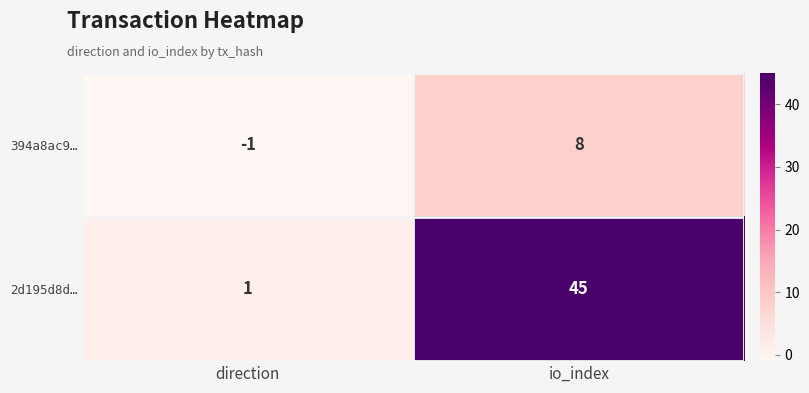

Which series changed the most between direction and io_index?

2d195d8d…